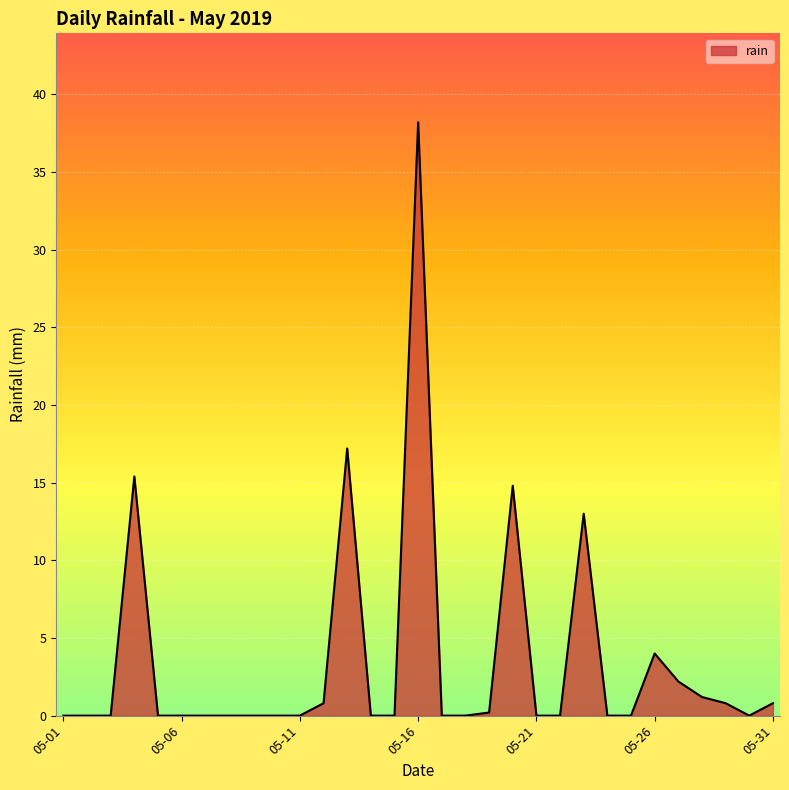

What is the maximum value shown in the chart?

38.2